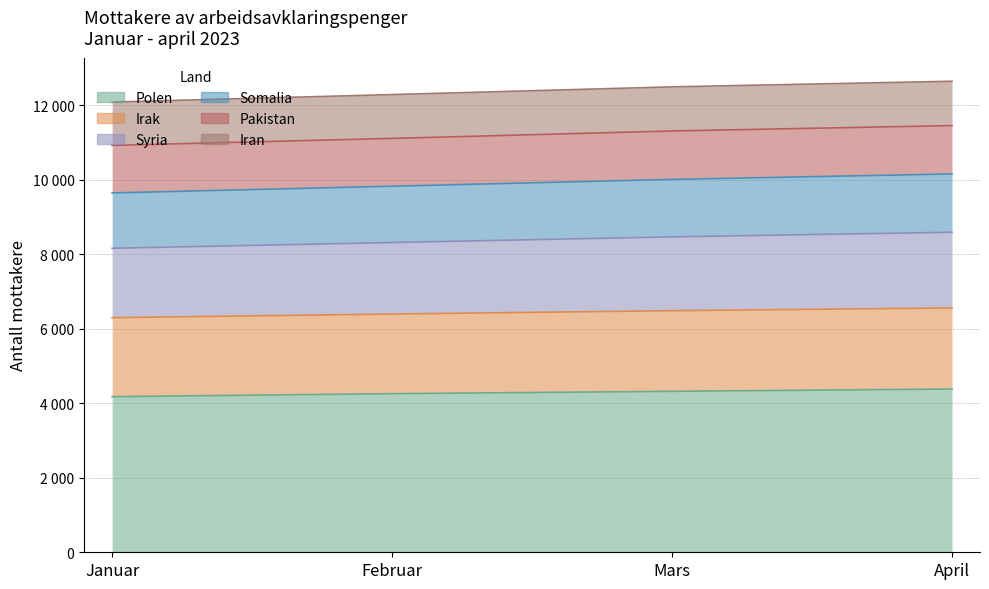

At which category is the sum across all series the highest?

April